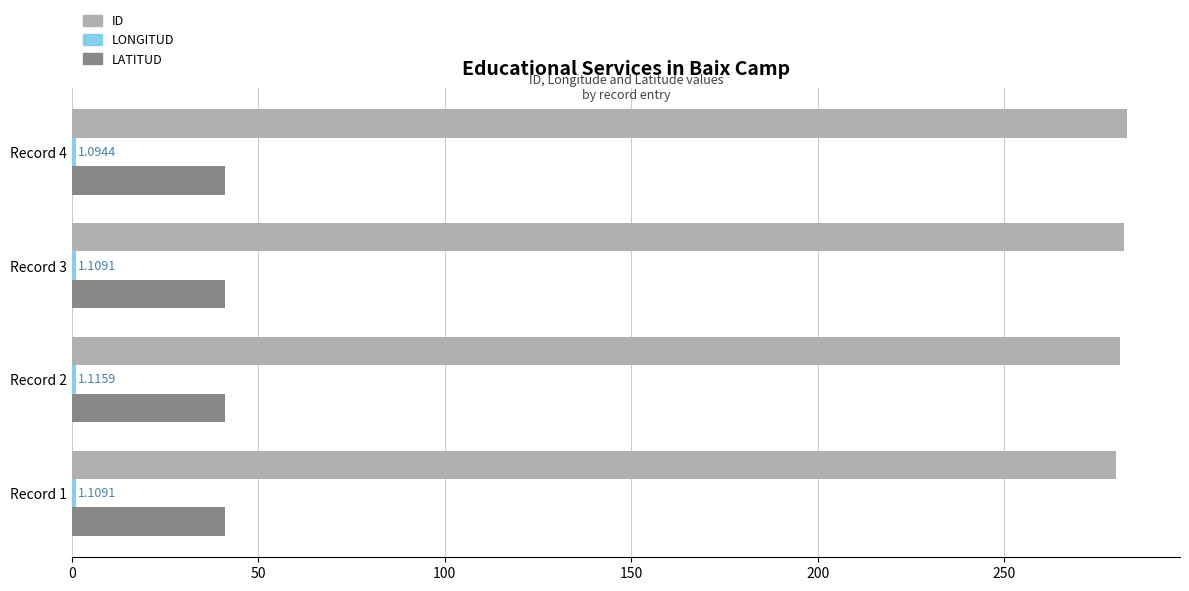

What is the sum of all LATITUD values?

164.6